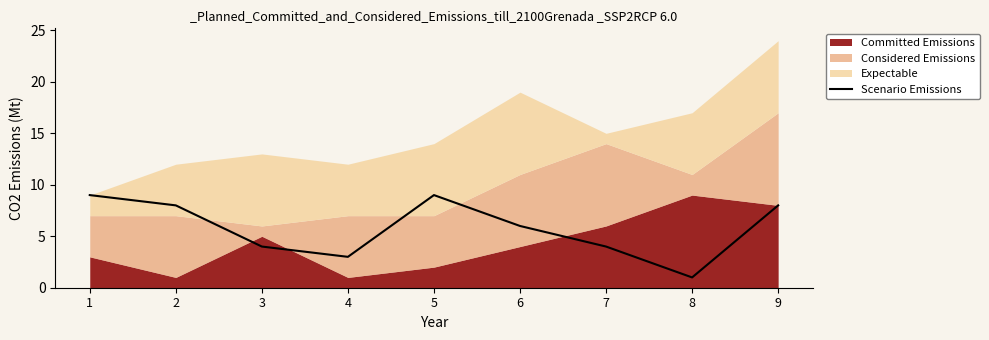

What is the sum of the values at 8 and 1?

10